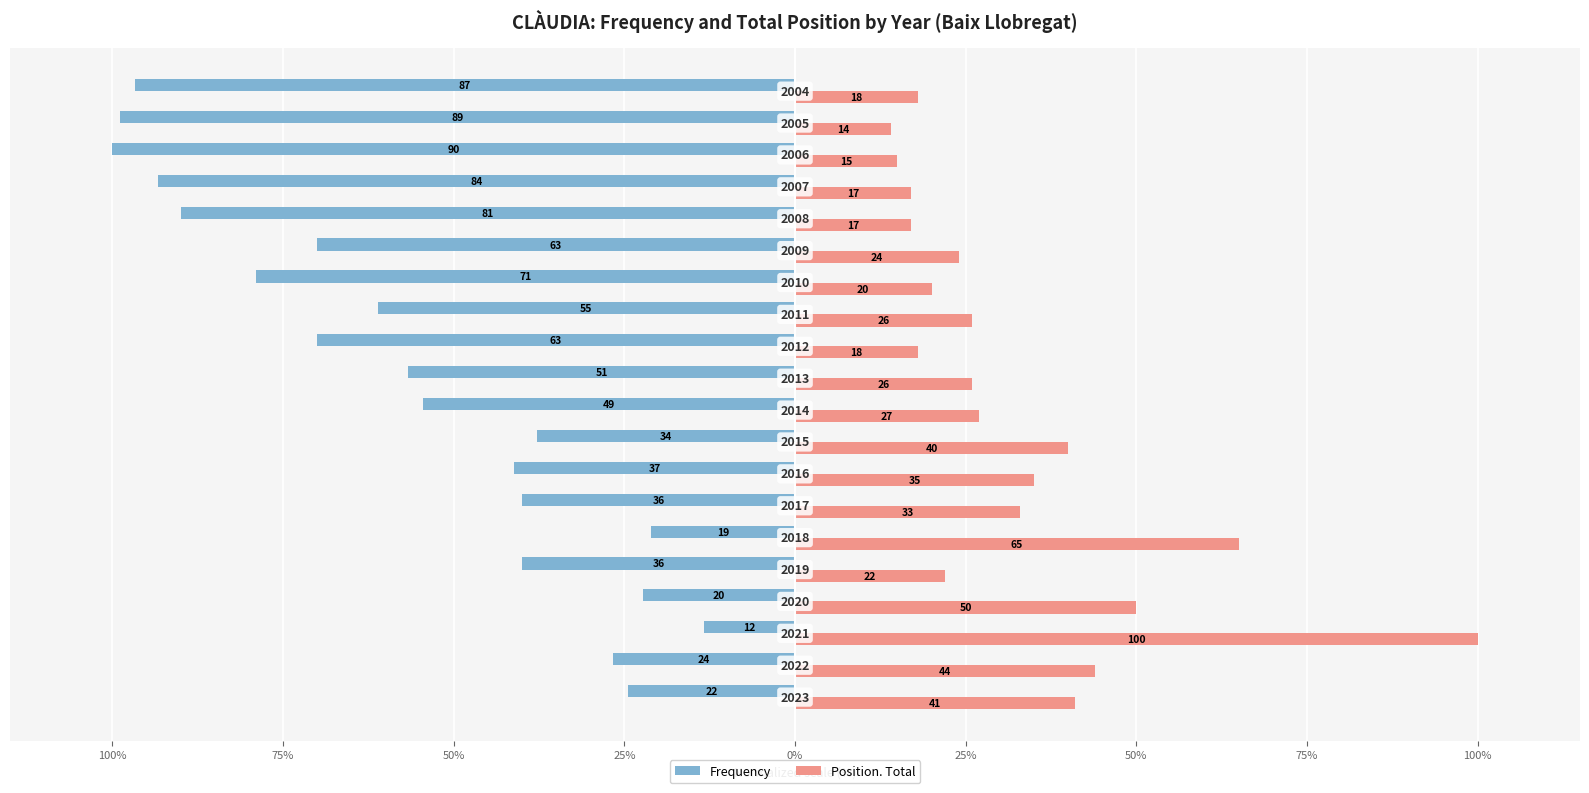

What are all the series names shown in the legend?

Frequency, Position. Total